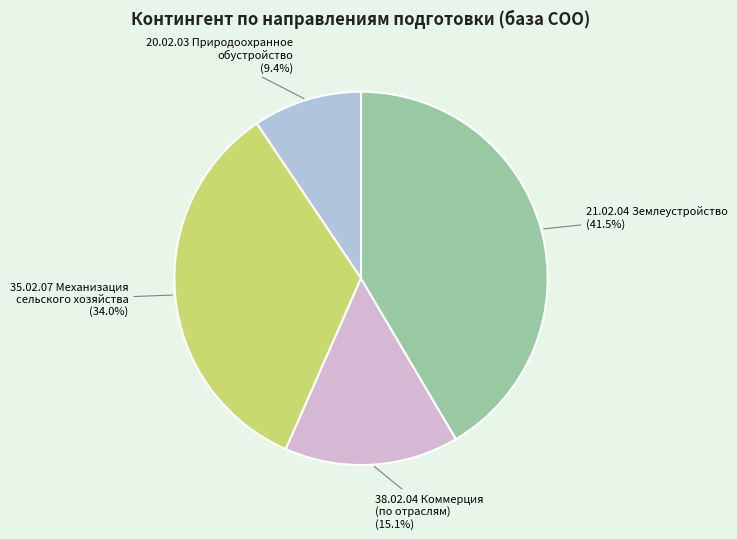

Which category has the biggest portion of the pie?

21.02.04 Землеустройство